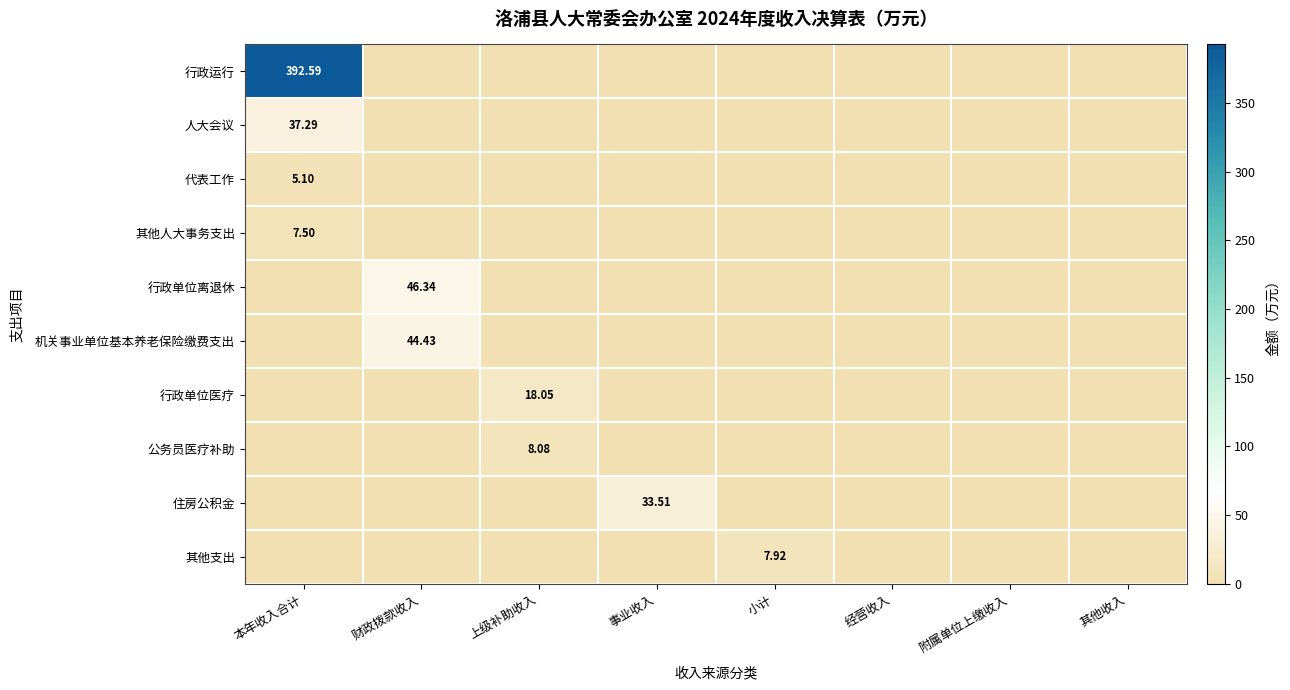

What is the difference between the maximum and minimum values in the 其他人大事务支出 series?

7.5